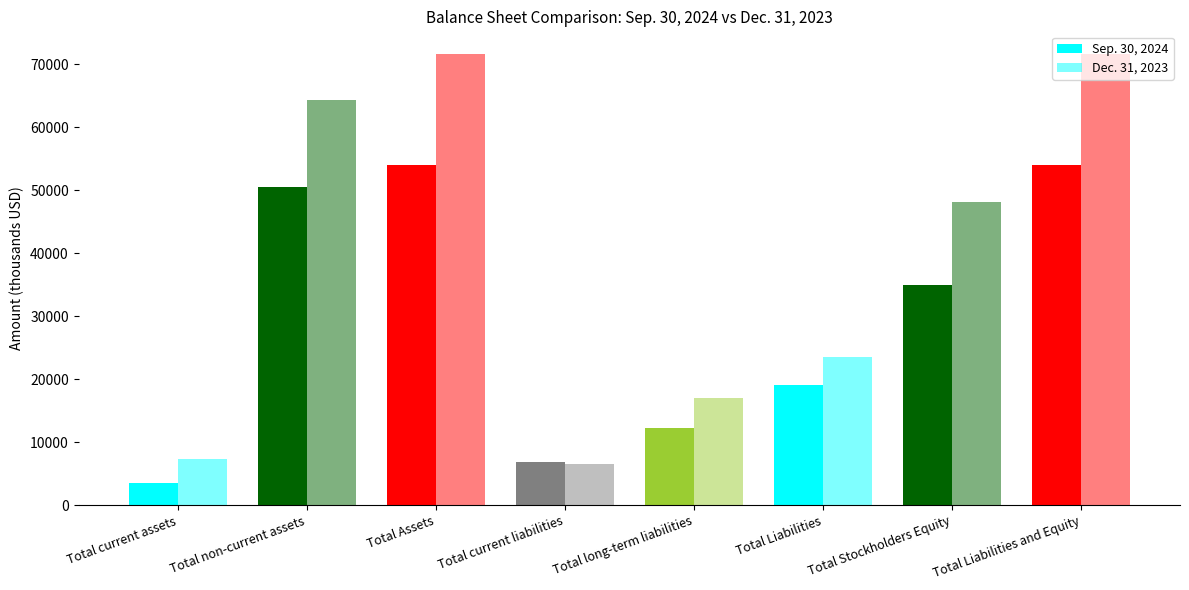

What is the approximate value of Dec. 31, 2023 at Total Liabilities, to the nearest 10?

23490